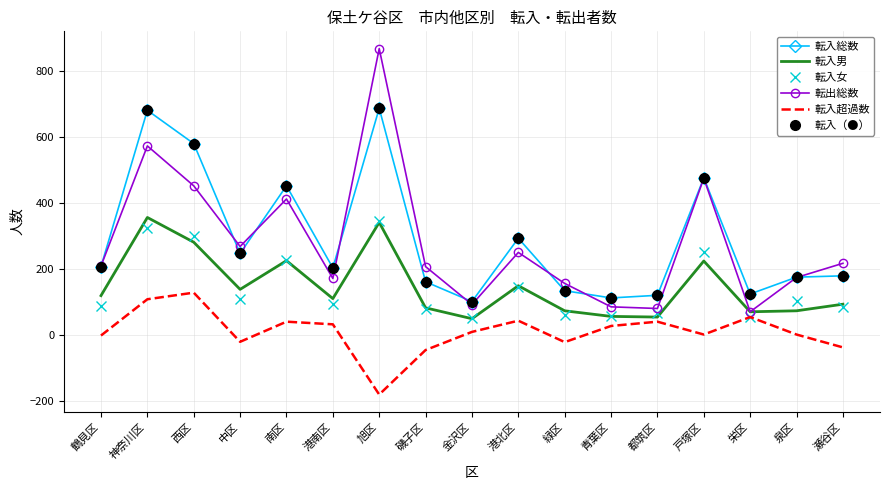

At how many categories does at least one series exceed 626?

2